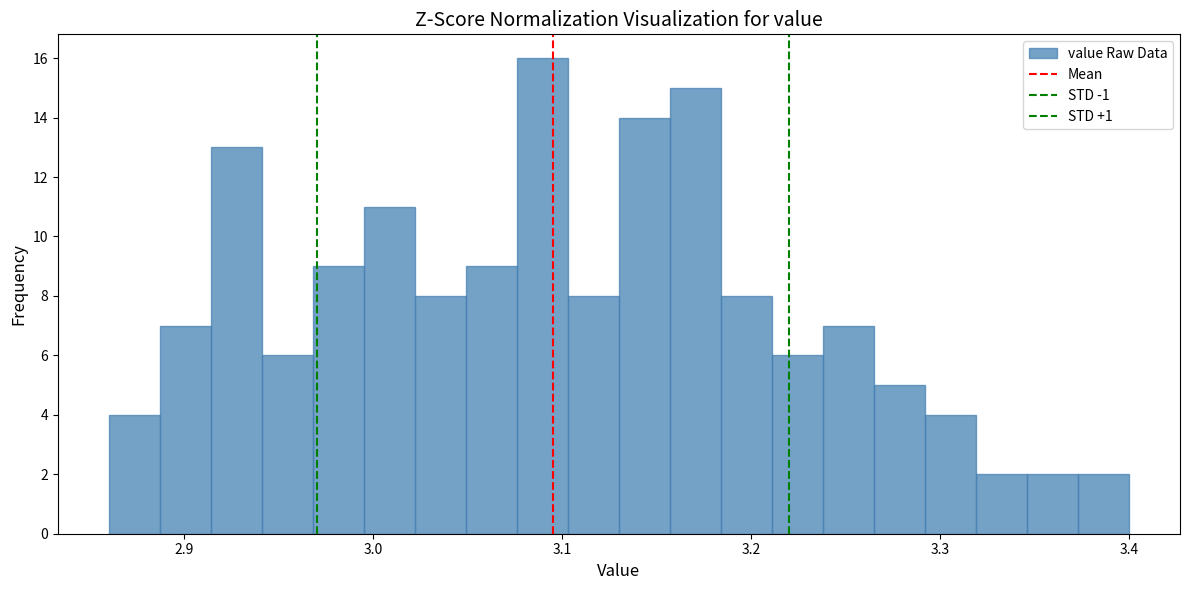

Around what value on the x-axis is the tallest bar? Give the approximate position of its centre, as read against the axis.

3.09